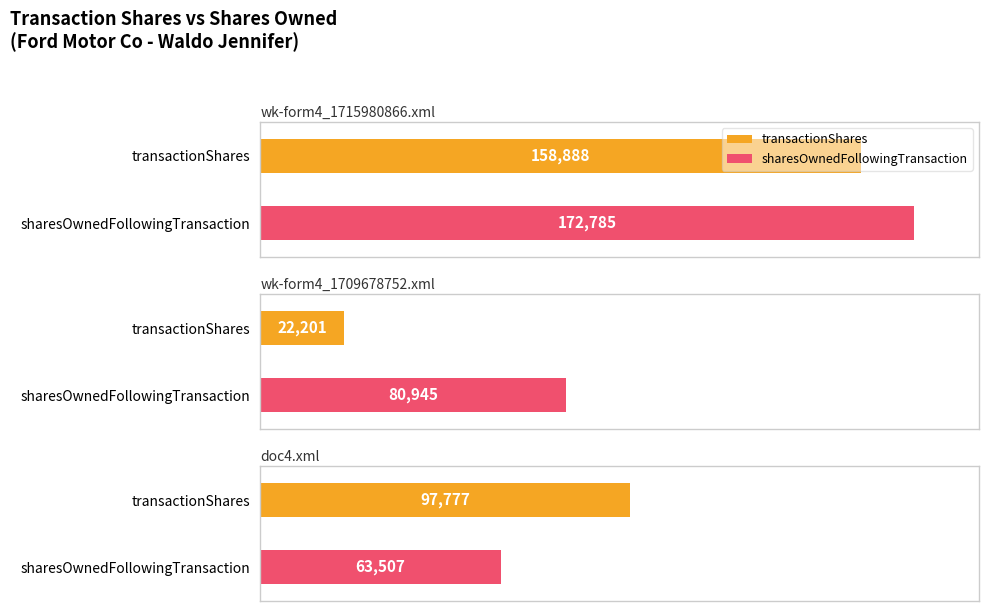

Between wk-form4_1715980866.xml and wk-form4_1709678752.xml, which is larger?

wk-form4_1715980866.xml